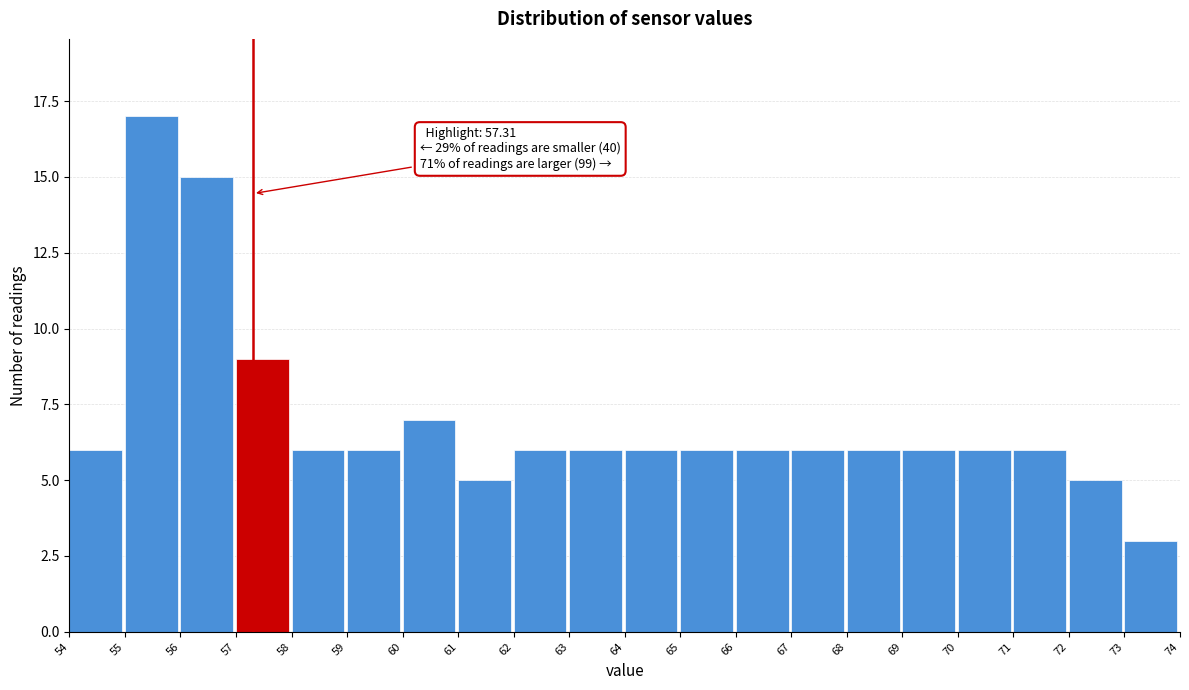

Over which range of the x-axis is the bar tallest?

55 to 56